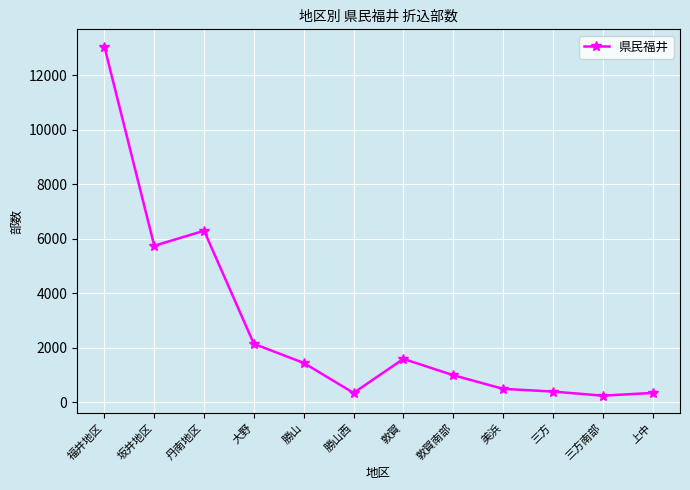

The chart shows a value of 1450 at 勝山. True or false?

True